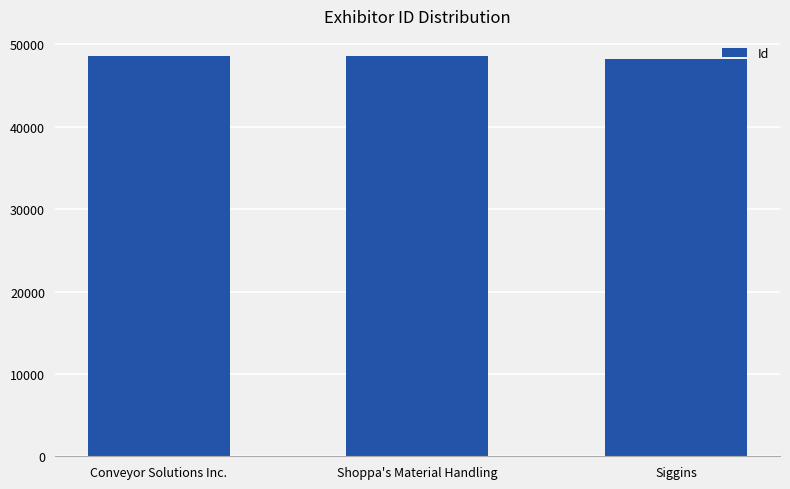

At which label is the value closest to 48413?

Conveyor Solutions Inc.